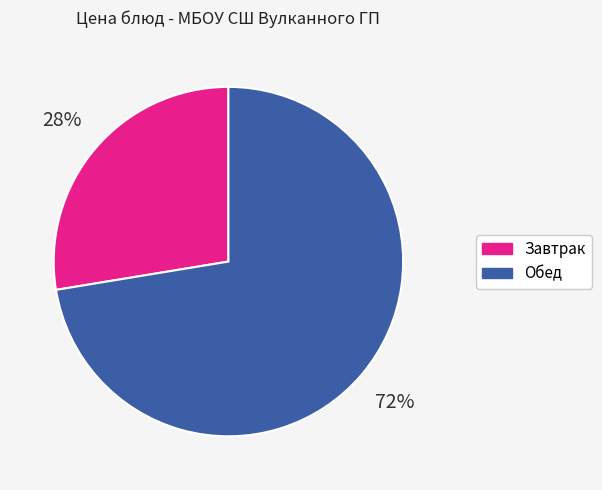

What is the largest slice in the pie chart?

Обед